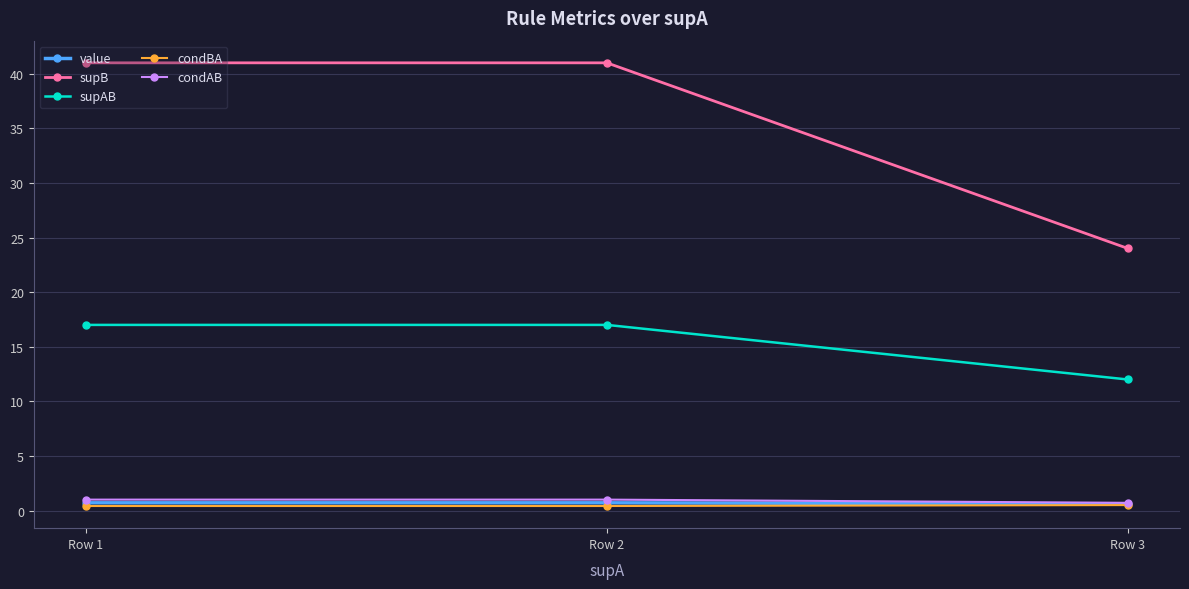

The value series shows 0.7 at Row 1. True or false?

True